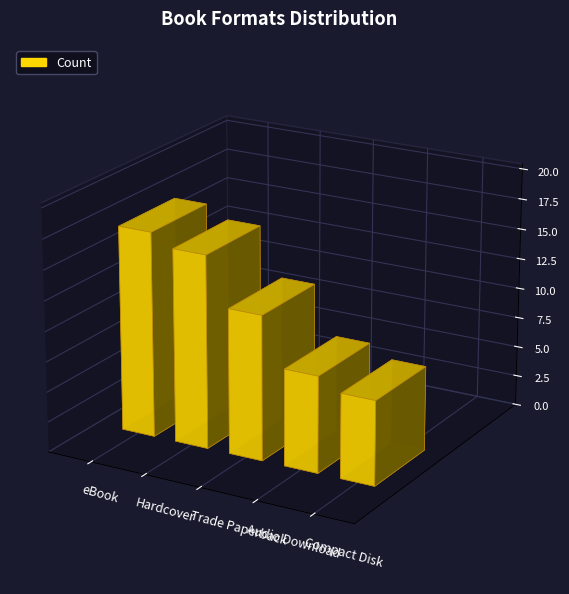

What is the sum of the values at eBook and Hardcover?

33